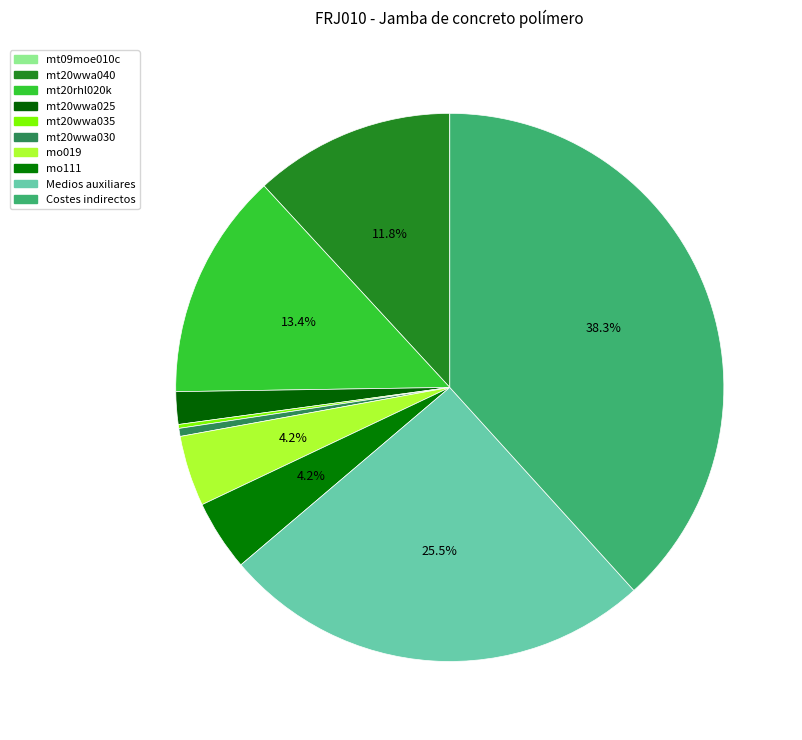

To the nearest percent, what portion does mo019 represent?

4%